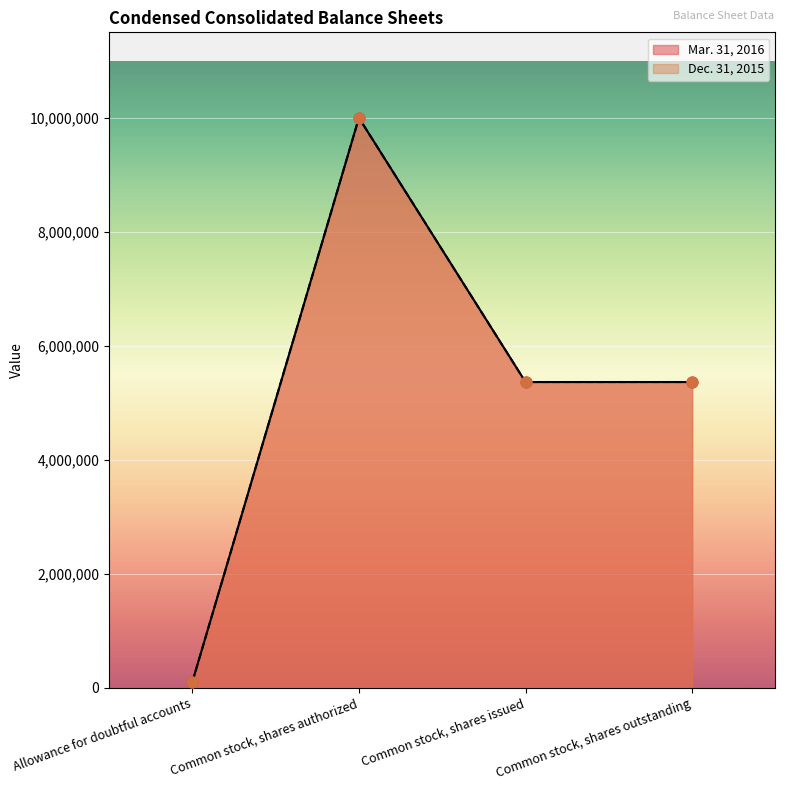

What are all the series names shown in the legend?

Mar. 31, 2016, Dec. 31, 2015